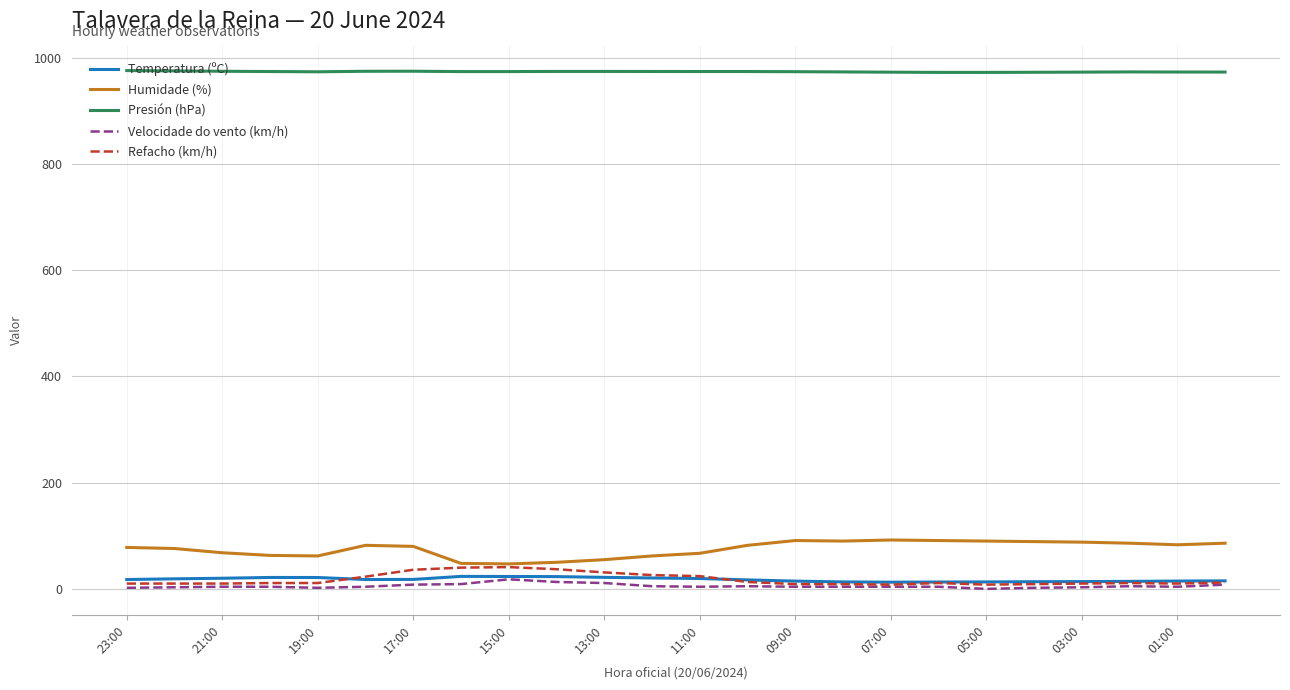

What is the maximum value shown in the chart?

975.8